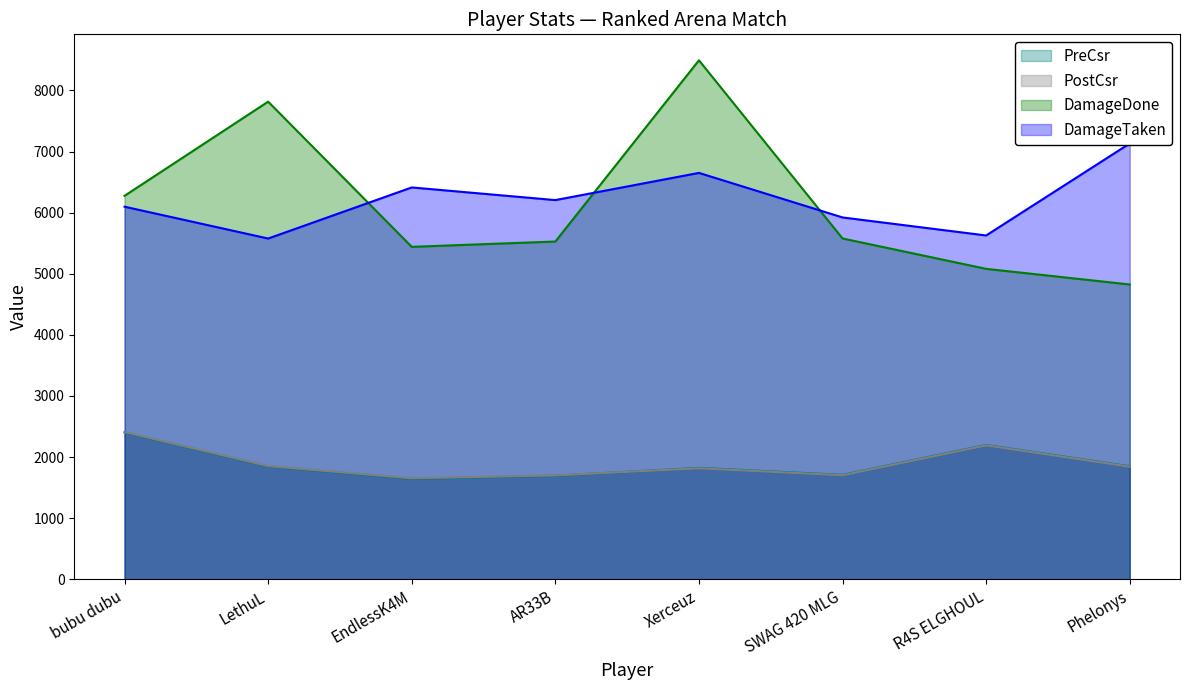

What is the label of the 5th point from the left?

Xerceuz